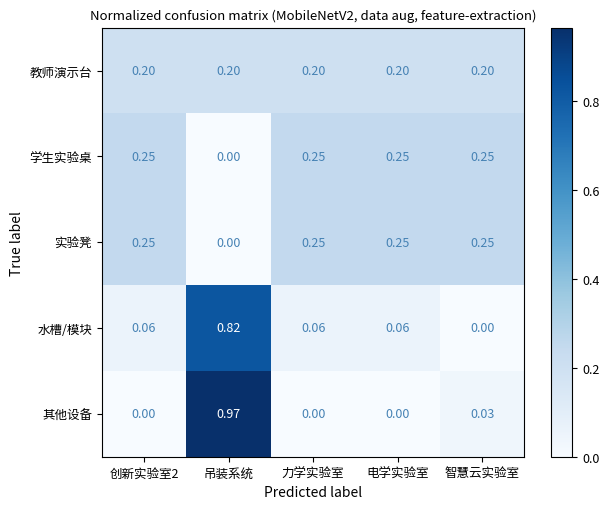

Which category has the highest value in the 水槽/模块 series?

吊装系统